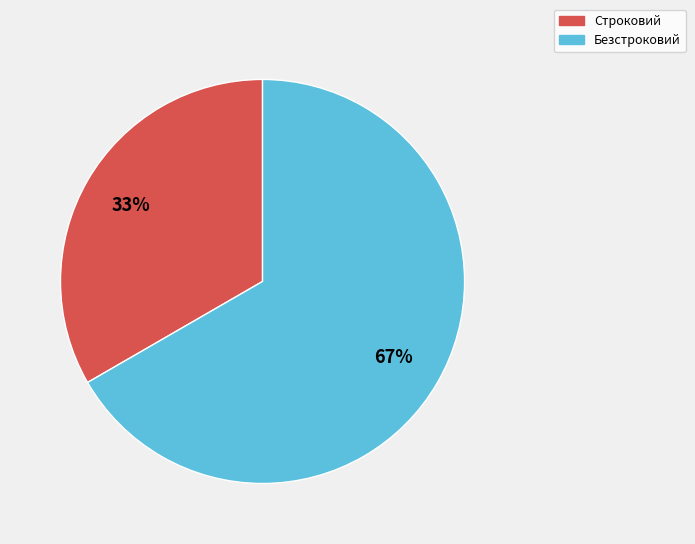

To the nearest percent, what percentage of the pie is Строковий?

33%